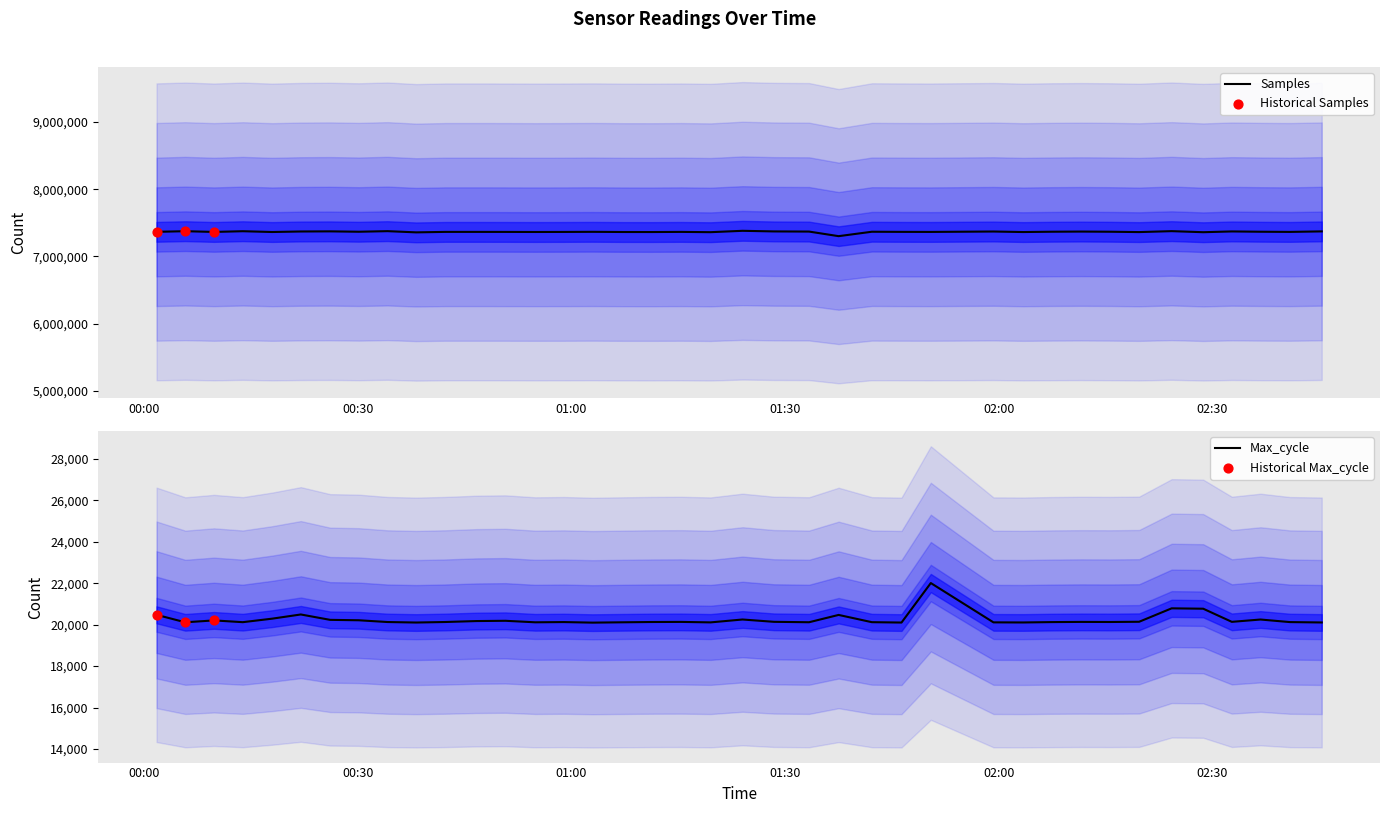

At how many categories does at least one series exceed 4672231?

39